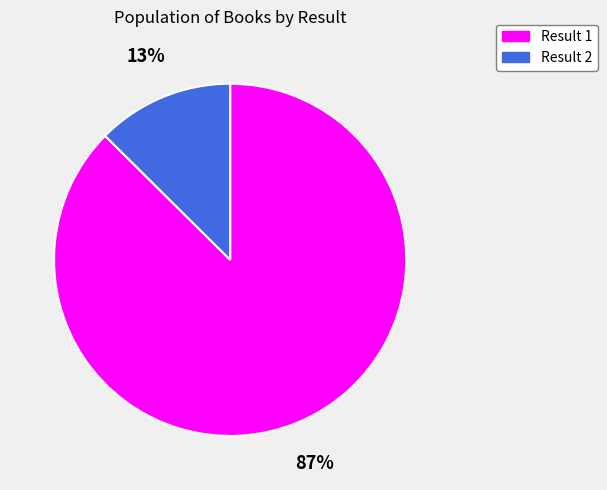

How many slices are in this pie chart?

2